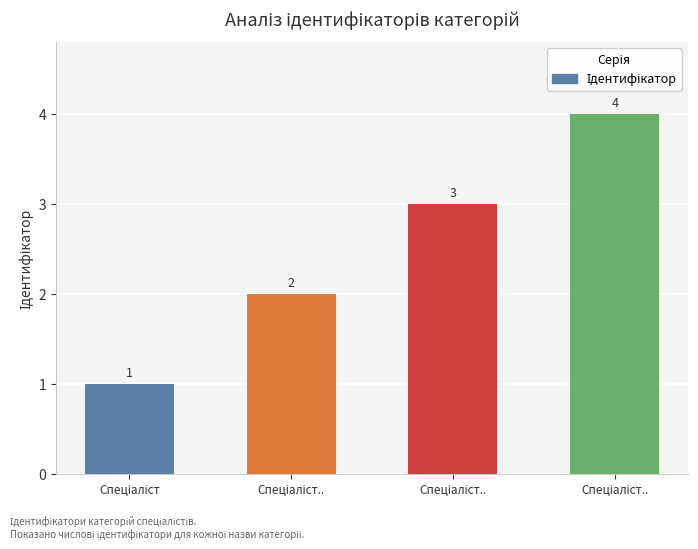

Approximately how many times larger is the value at Спеціаліст.. compared to Спеціаліст..?

1.5